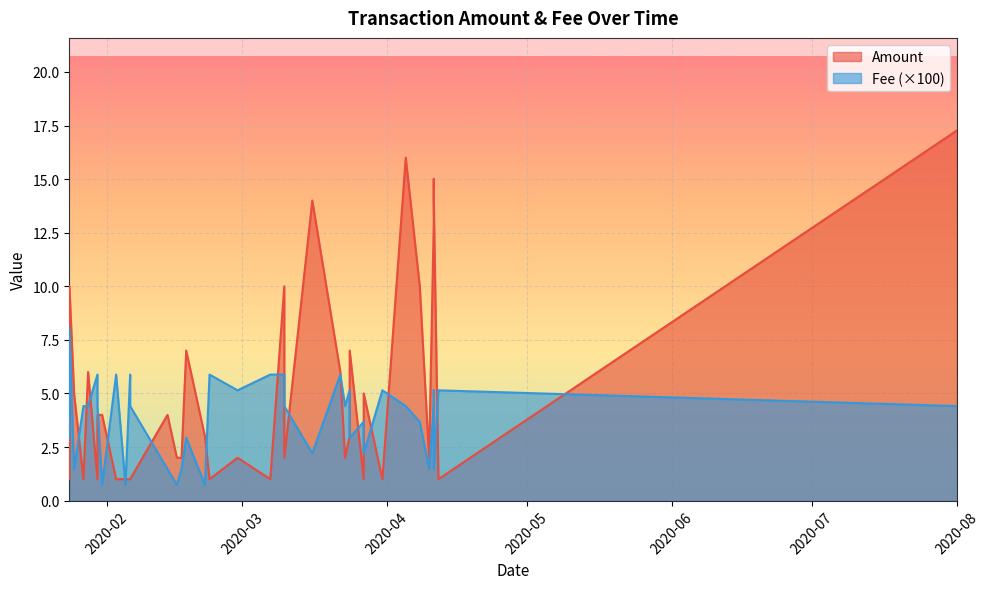

Which category has the highest value in the Amount series?

2020-08-01